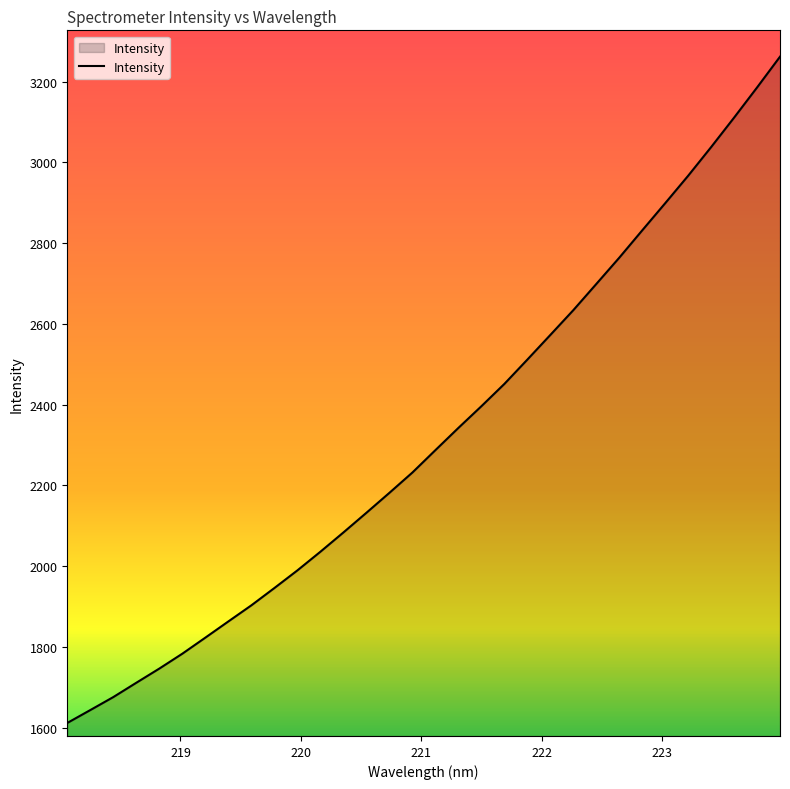

What is the difference between the maximum and minimum values?

1649.9